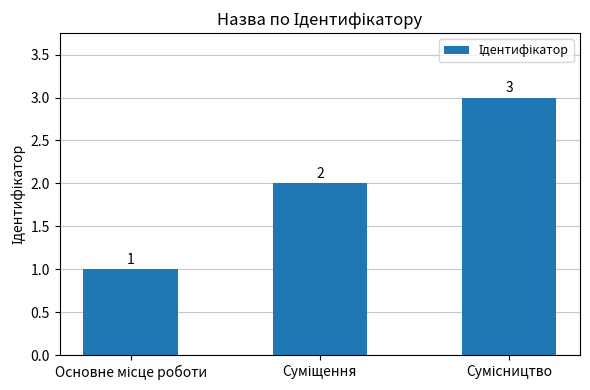

What is the value of the 2nd bar from the left?

2